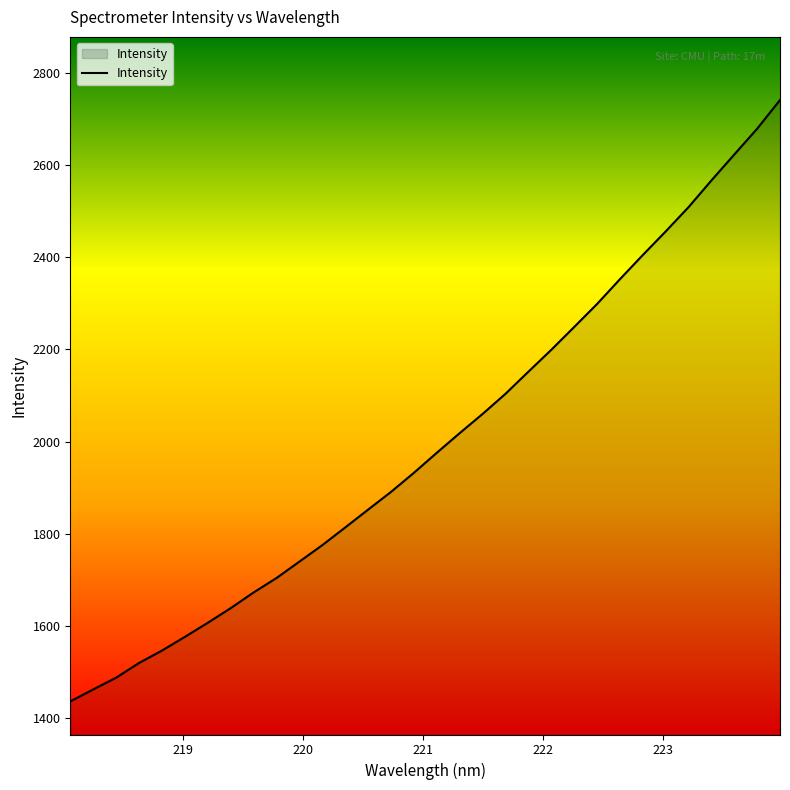

What is the greatest value displayed?

2741.1